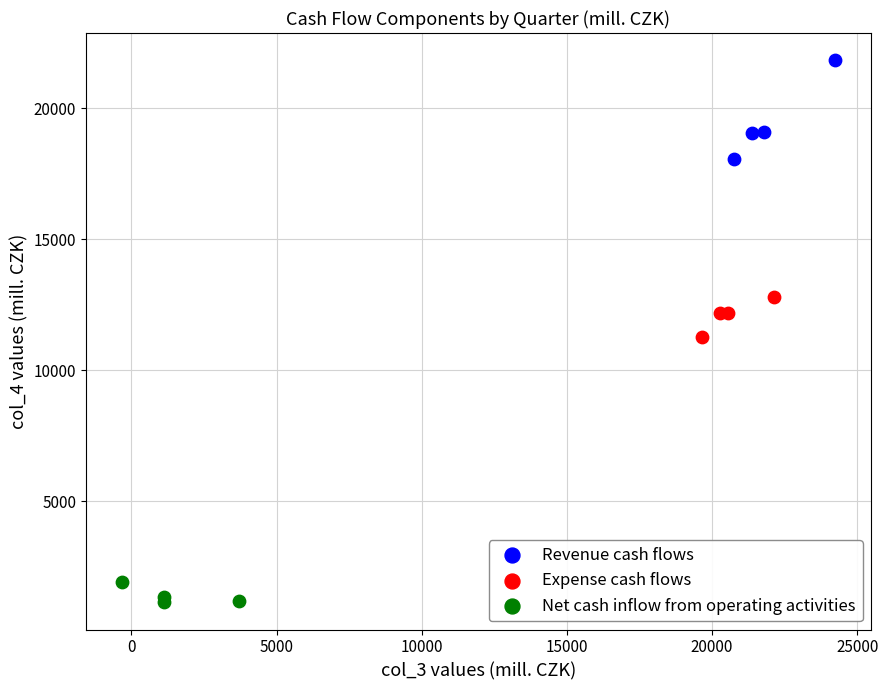

What are all the series names shown in the legend?

Revenue cash flows, Expense cash flows, Net cash inflow from operating activities